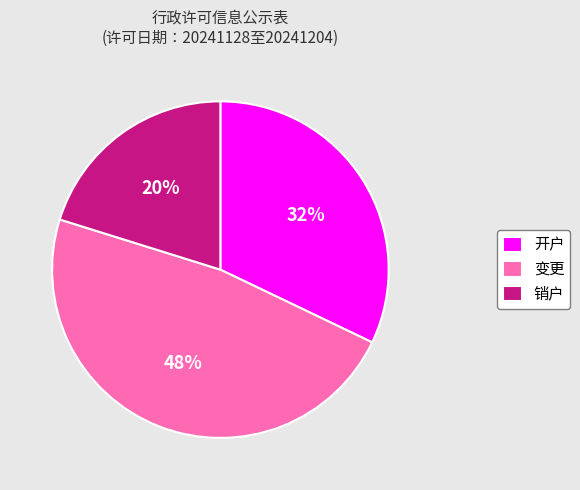

To the nearest percent, what is the combined percentage of 变更 and 销户?

68%